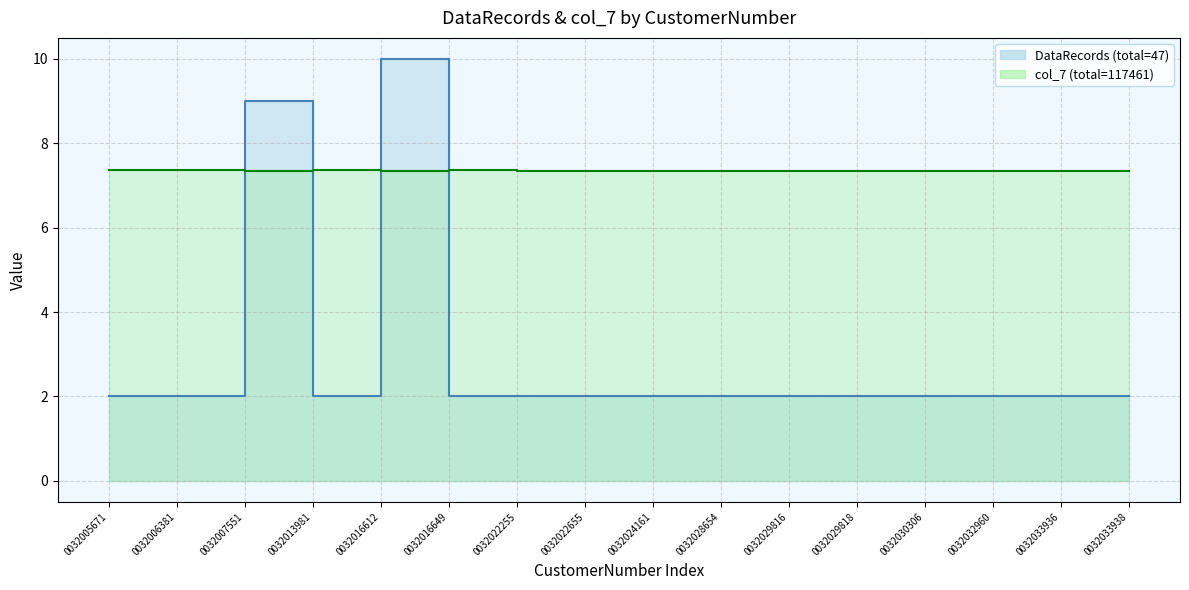

How many data points does each series have?

16